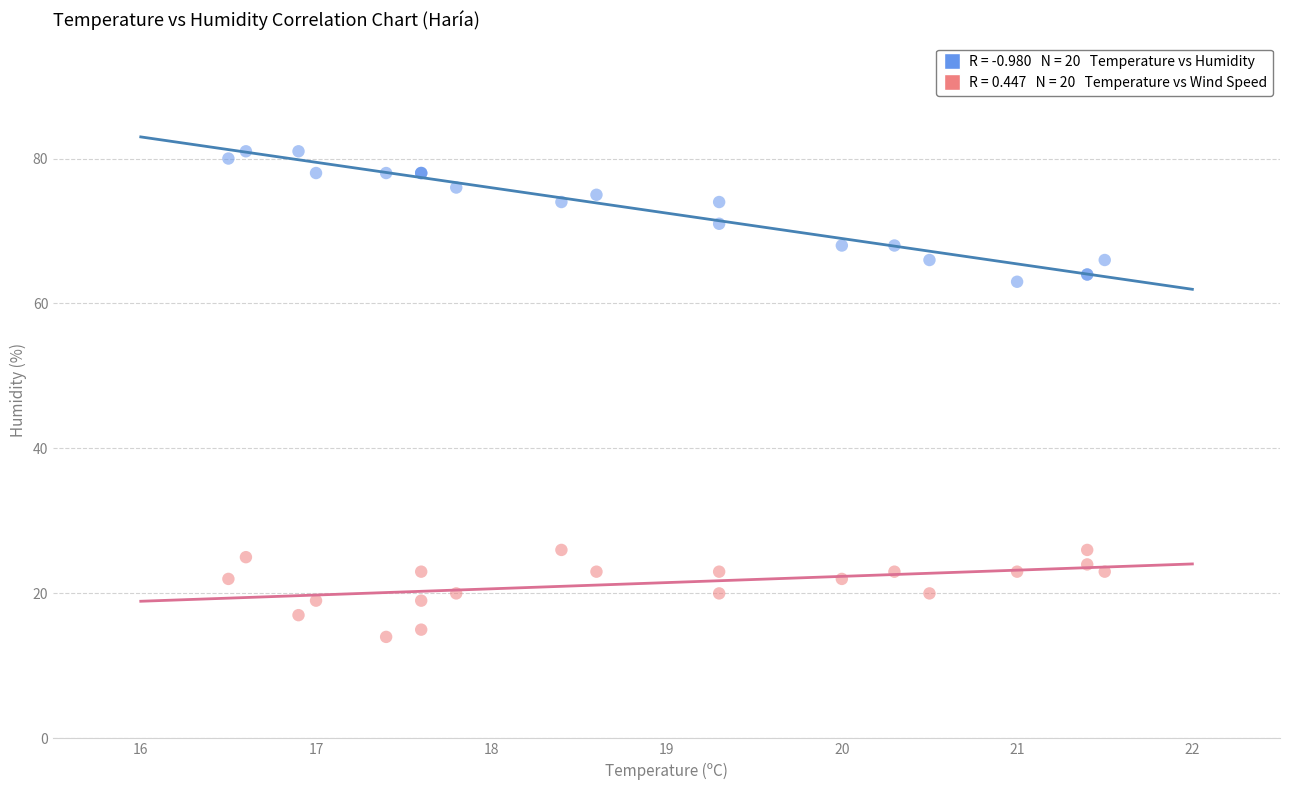

Across all series, what Y value is closest to 47?

63